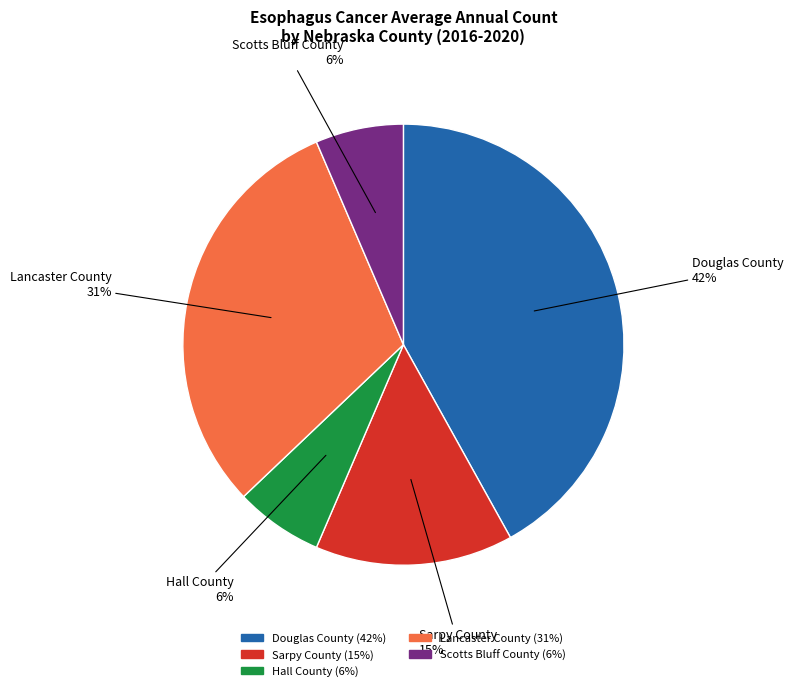

What is the largest slice in the pie chart?

Douglas County